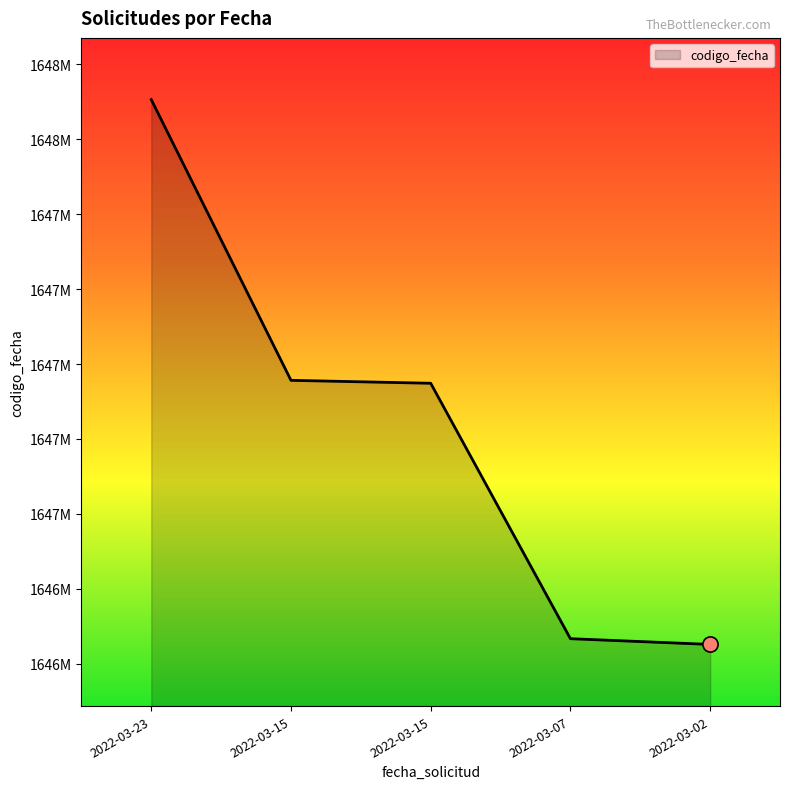

Is this an area chart (filled region under the line)?

Yes